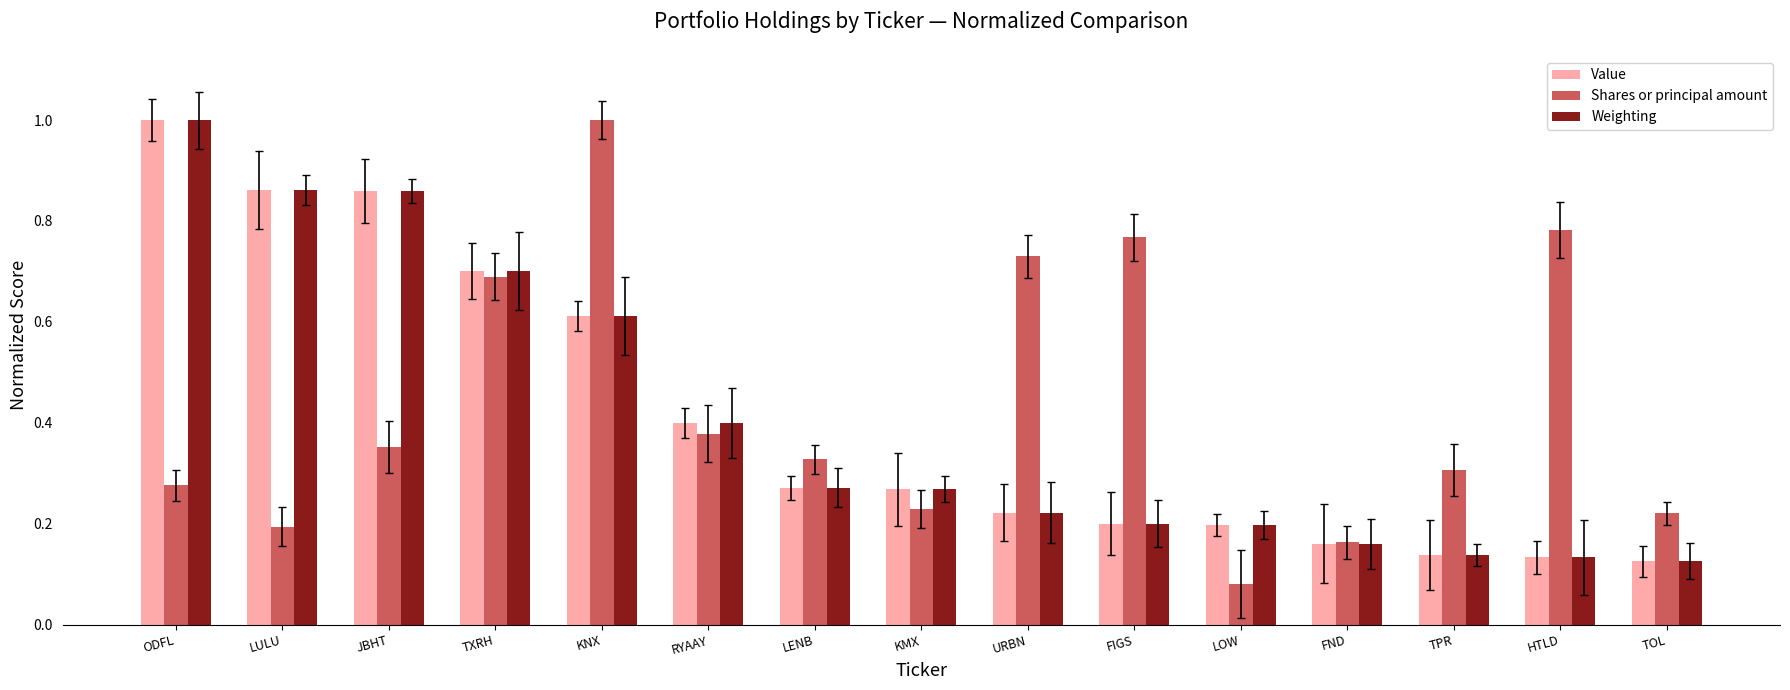

Between KNX and TOL, which series saw the biggest shift?

Shares or principal amount